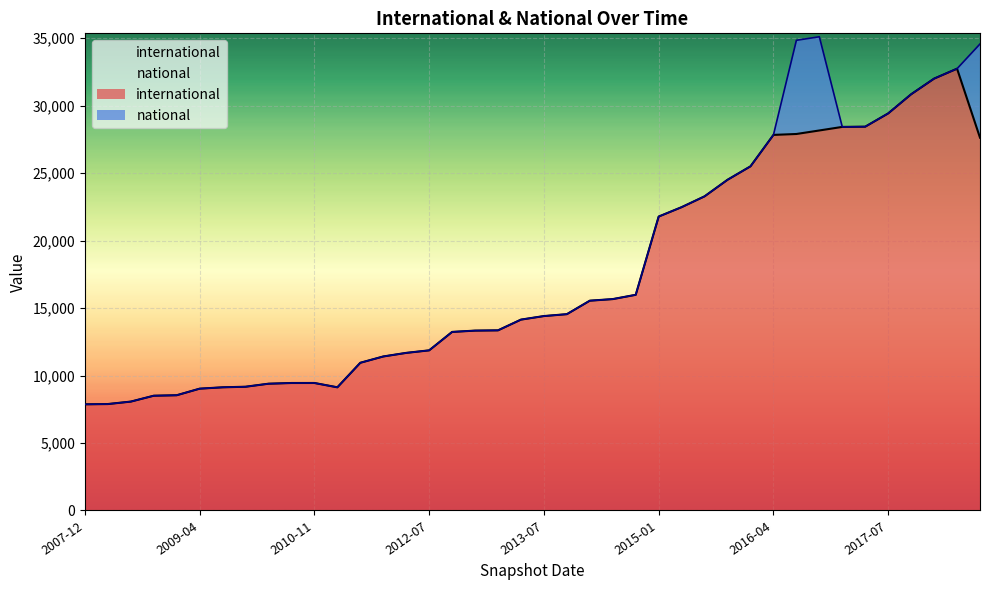

Reading right to left, extract all data points from this chart.

27631	32745	32008	30849	29430	28447	28429	28165	27904	27836	25507	24511	23284	22481	21784	15984	15667	15549	14550	14409	14146	13351	13331	13234	11868	11680	11414	10947	9129	9449	9448	9395	9171	9129	9028	8541	8505	8070	7888	7868